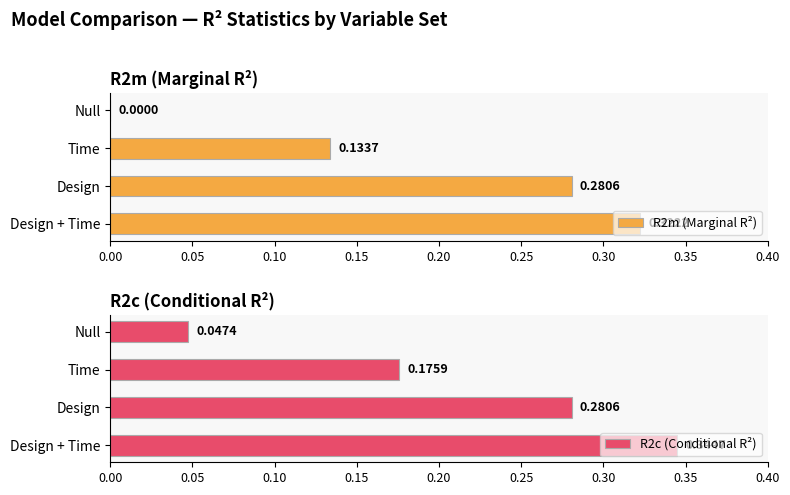

Where is R2m (Marginal R²) nearest to the value 0?

Null